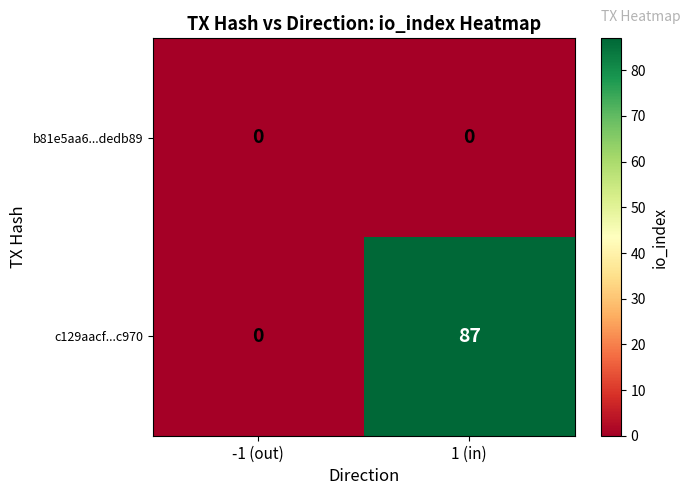

The value of c129aacf...c970 at -1 (out) is 0. True or false?

True